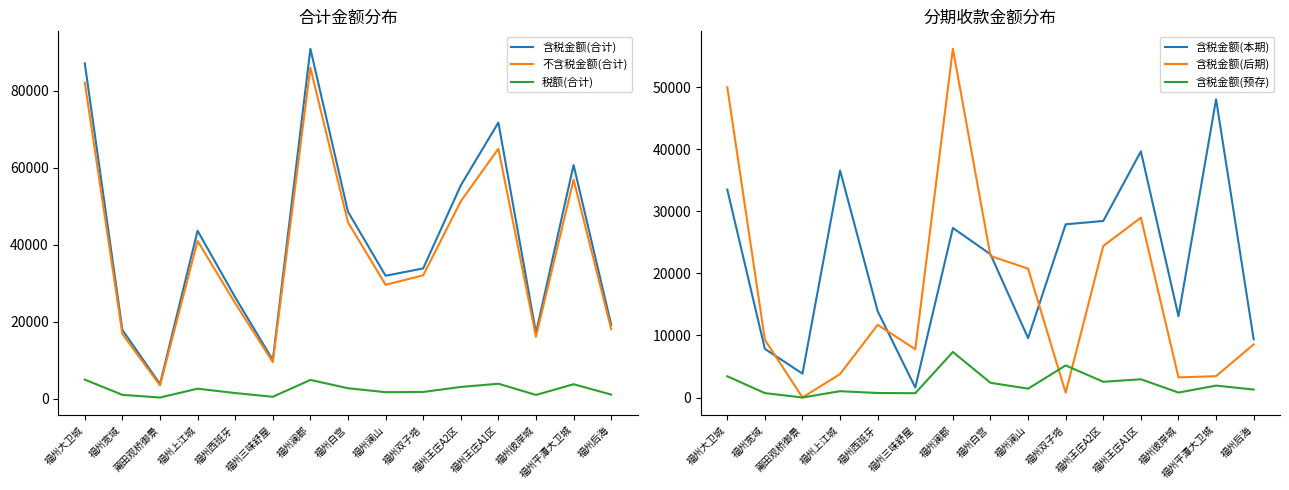

At how many categories does at least one series exceed 82965?

2